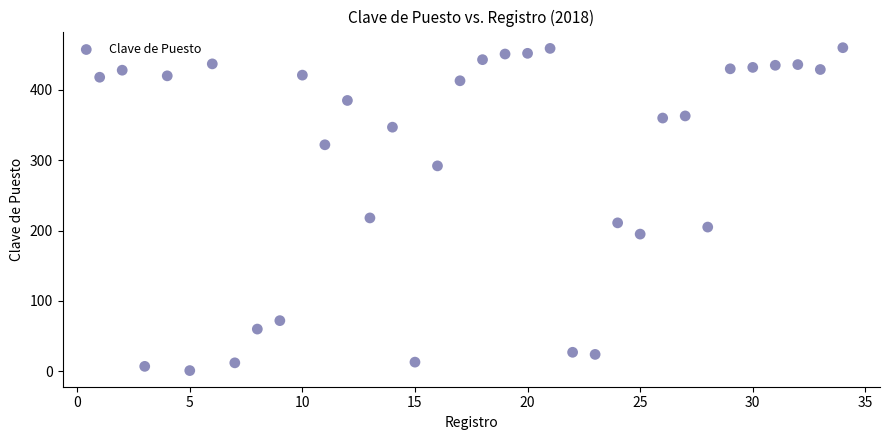

What is the range of Y values (max minus min)?

459